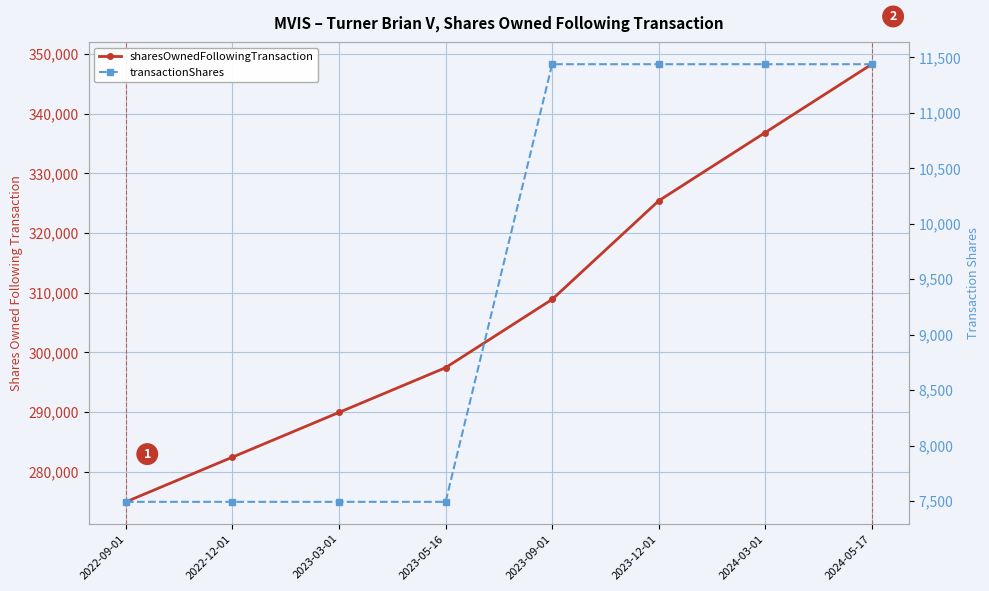

Reading left to right, extract all data points from this chart.

sharesOwnedFollowingTransaction: 274983	282475	289967	297459	308898	325413	336852	348291
transactionShares: 7492	7492	7492	7492	11439	11439	11439	11439